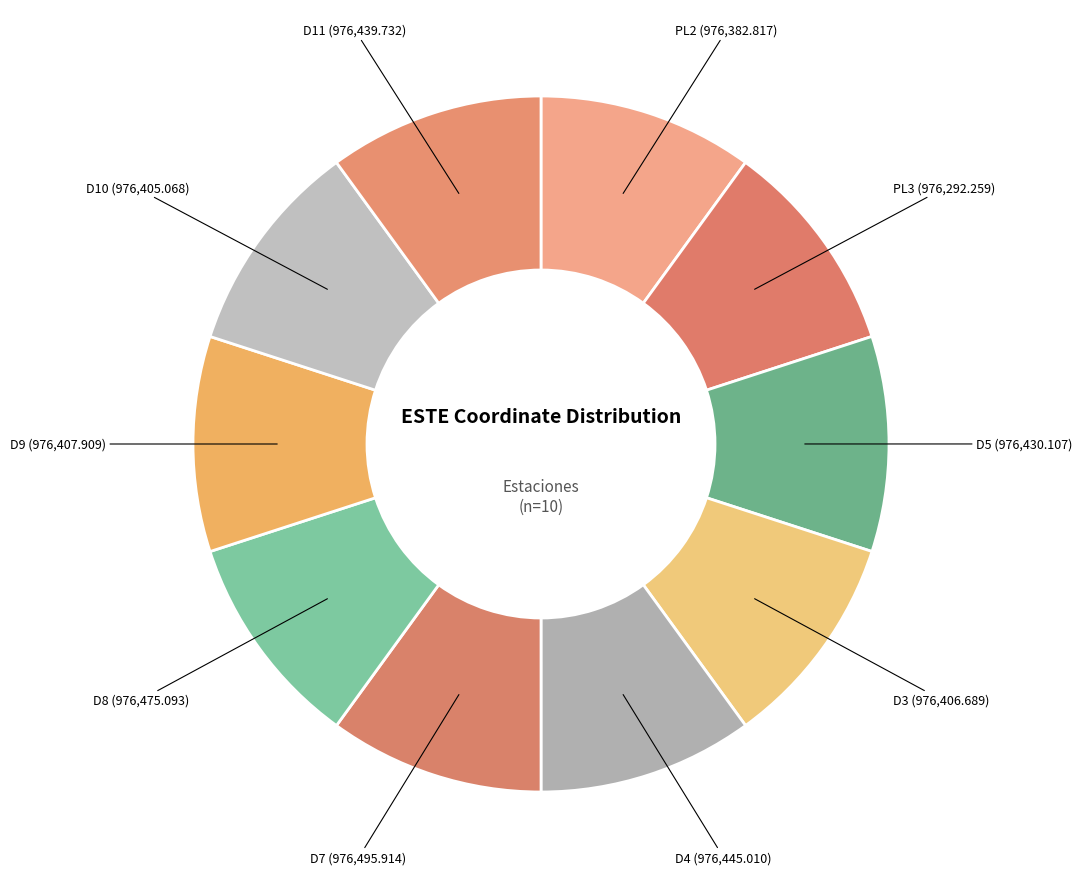

Rank the categories by value from lowest to highest.

PL3, PL2, D10, D3, D9, D5, D11, D4, D8, D7